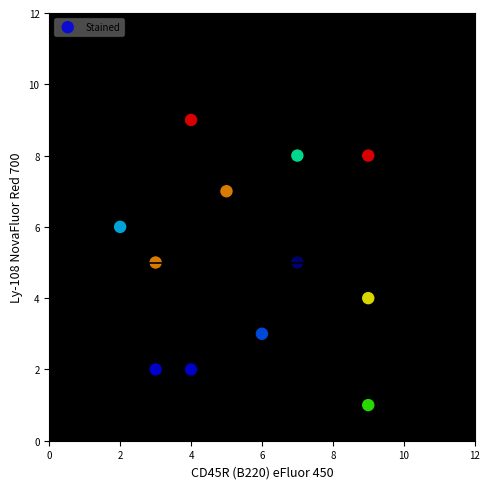

What is the average X value?

6